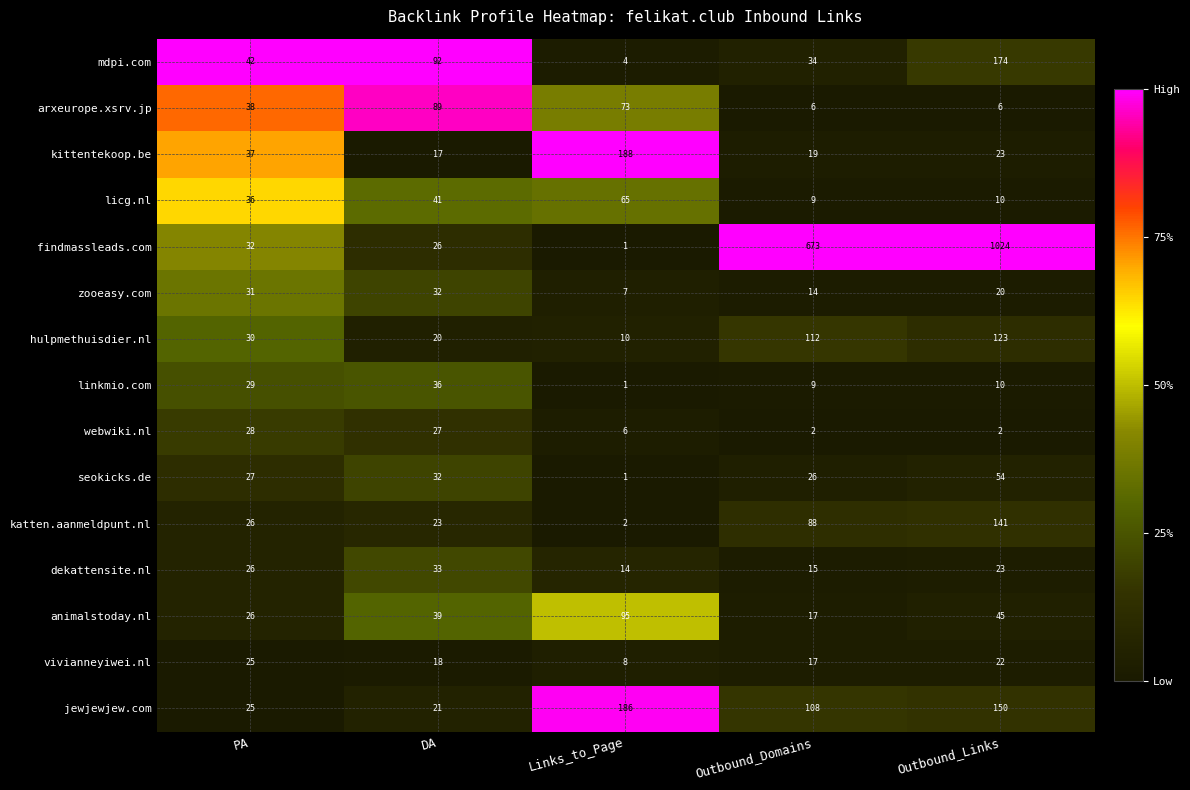

Which series has the largest range (max minus min)?

findmassleads.com